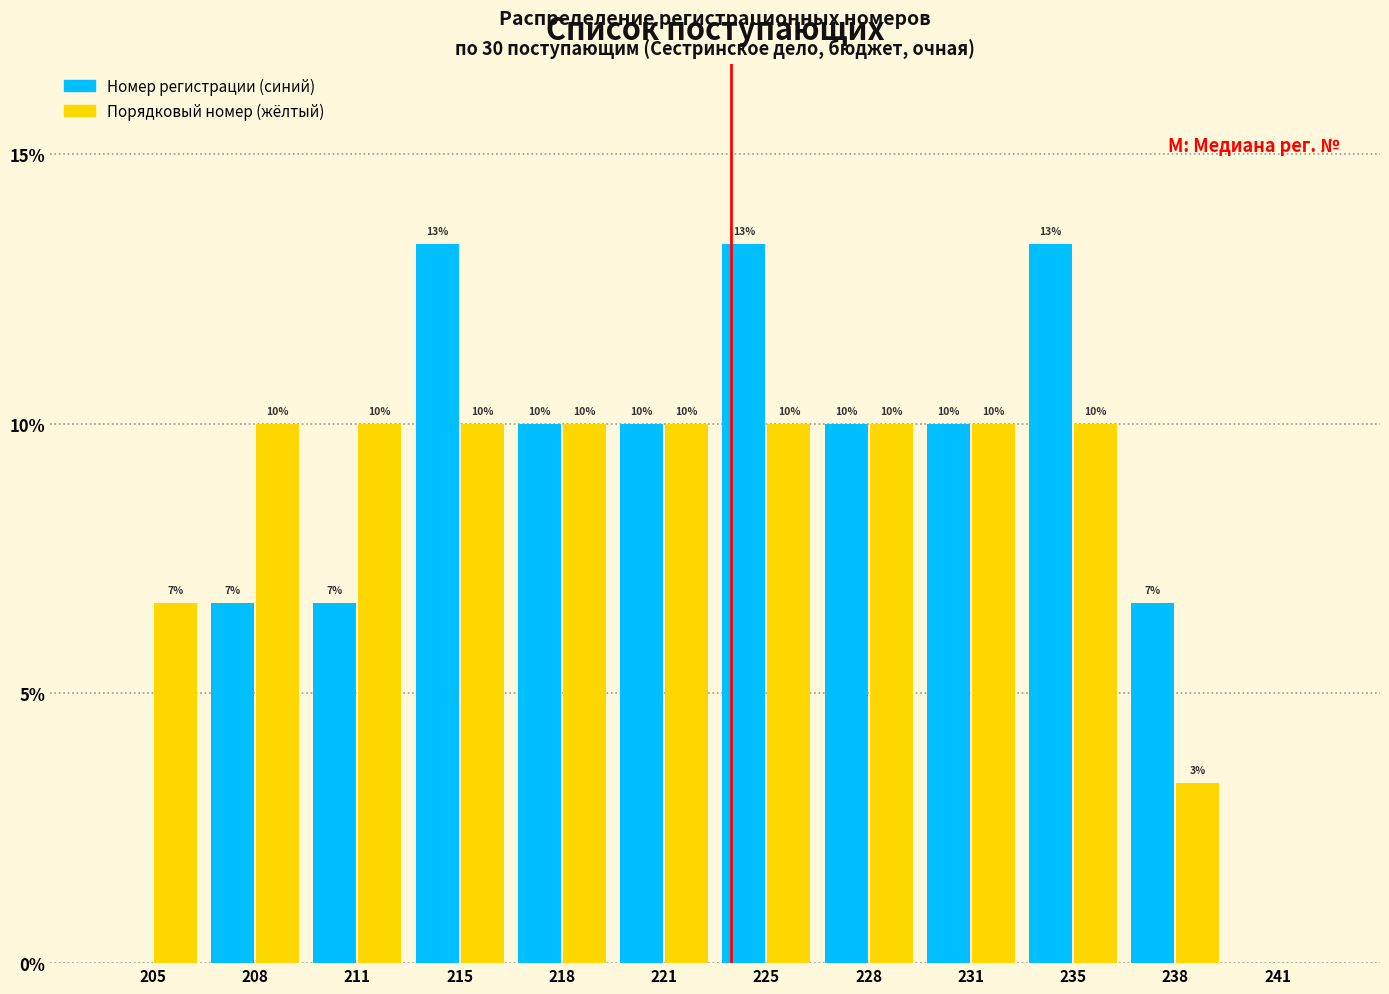

True or false: Номер регистрации (синий) has a value of 17.8 at 215.

False